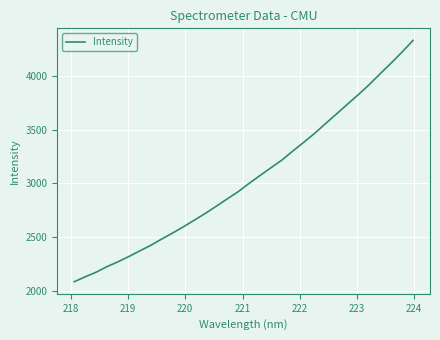

What is the difference between the maximum and minimum values?

2247.8